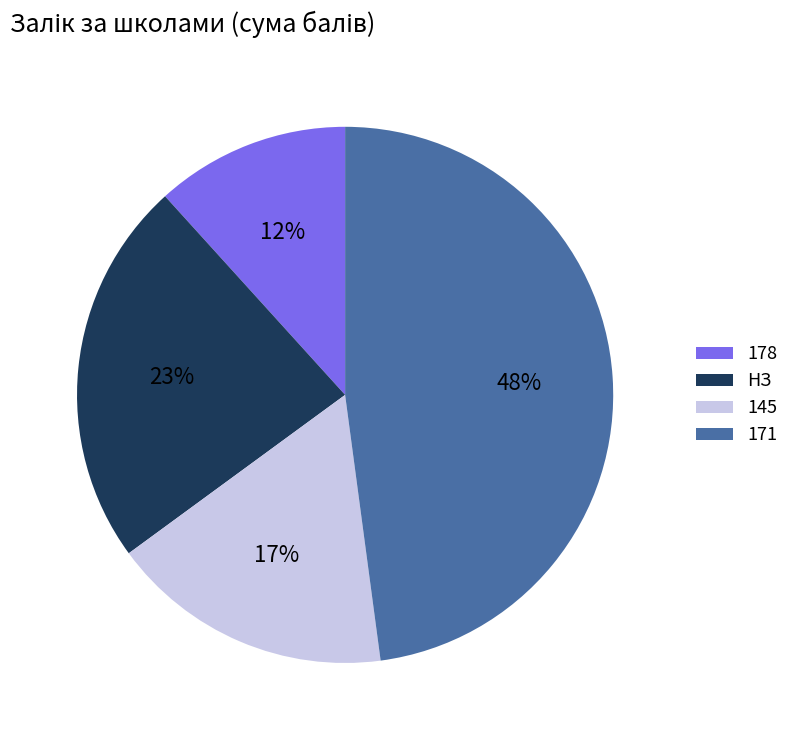

Is it true that НЗ is 23% of the pie?

True